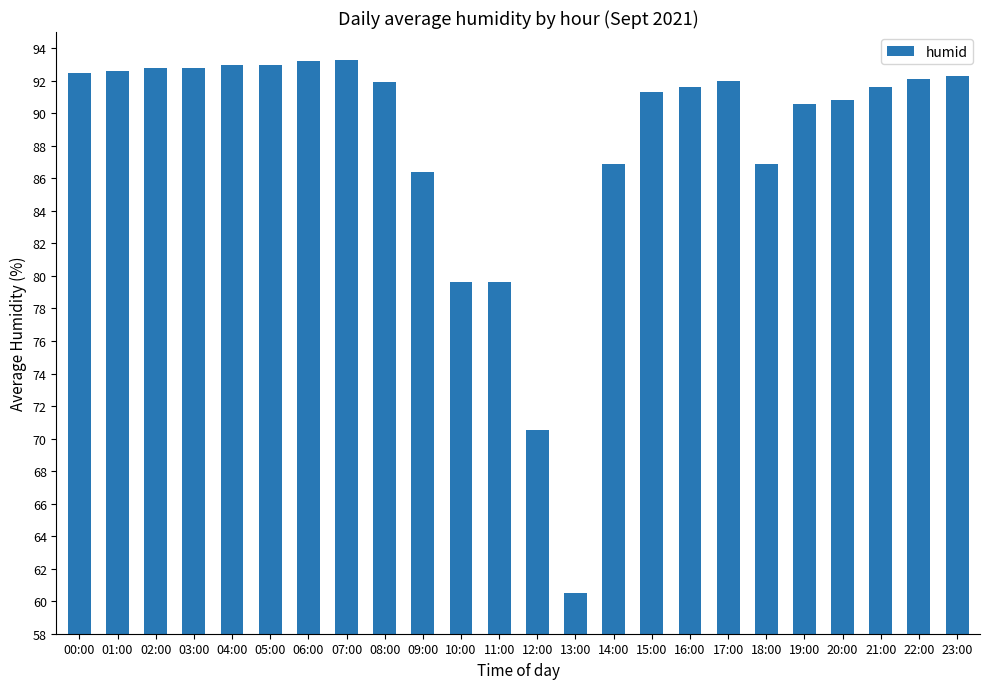

What position from the right is 21:00?

3